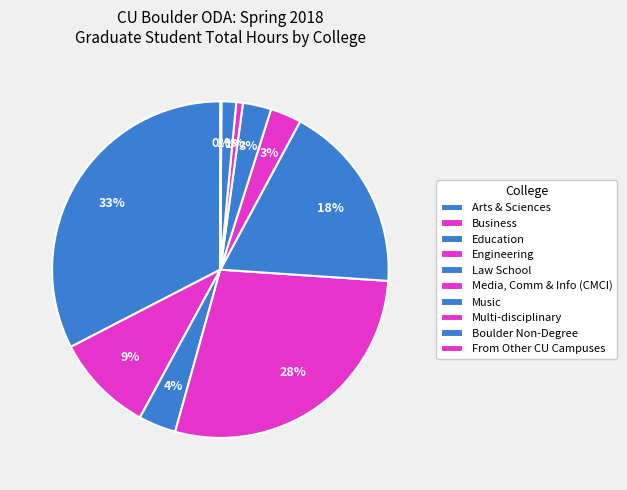

How many segments does this pie chart have?

10